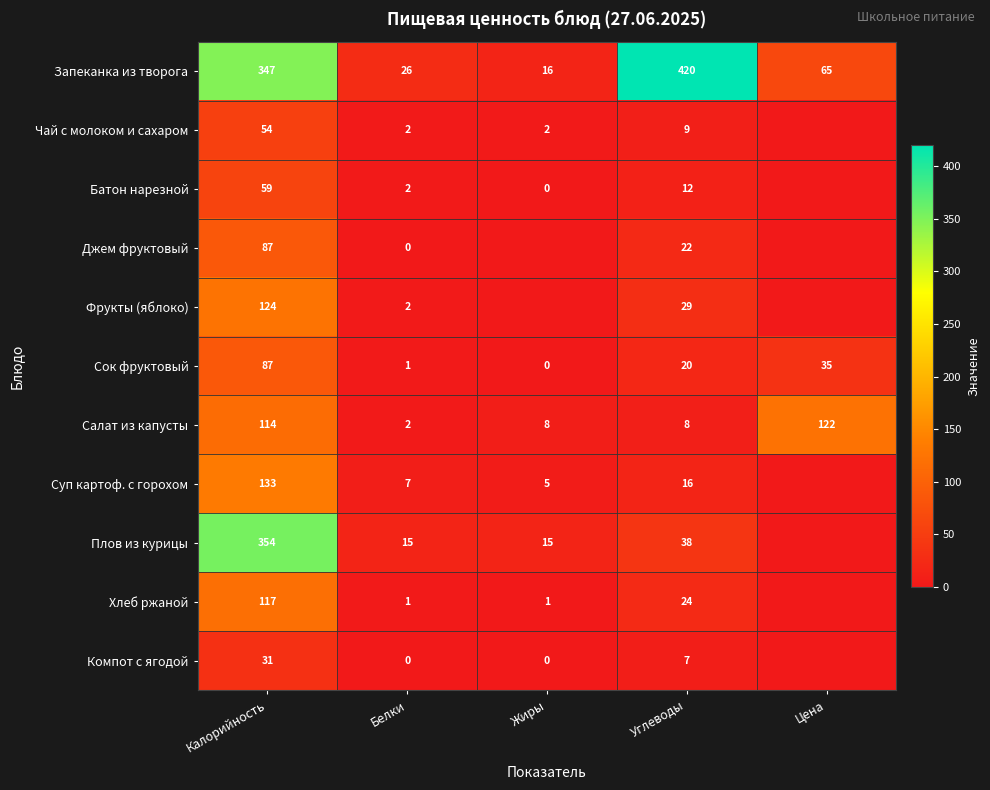

Rank the categories by Сок фруктовый value from highest to lowest.

Калорийность, Цена, Углеводы, Белки, Жиры